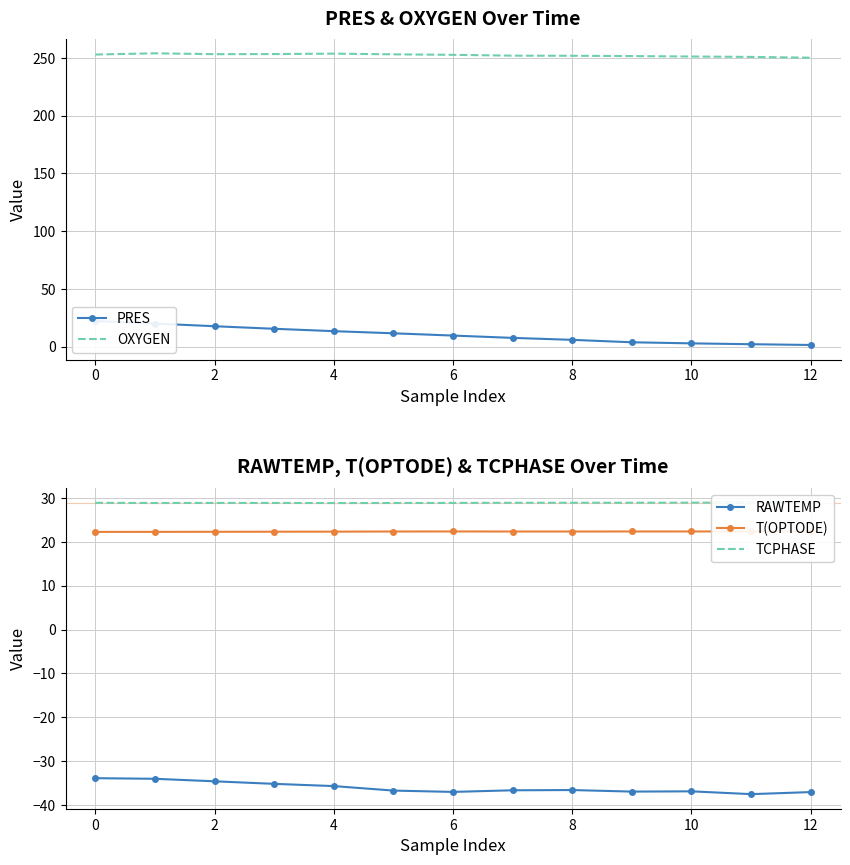

What is the maximum value for RAWTEMP?

-33.9